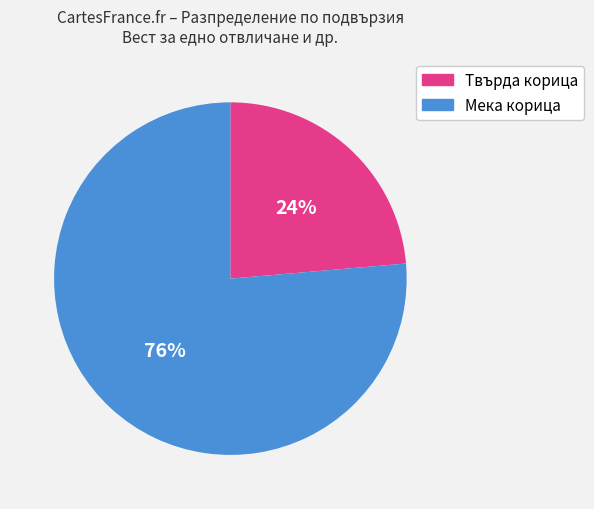

Is there a majority slice in this chart?

Yes